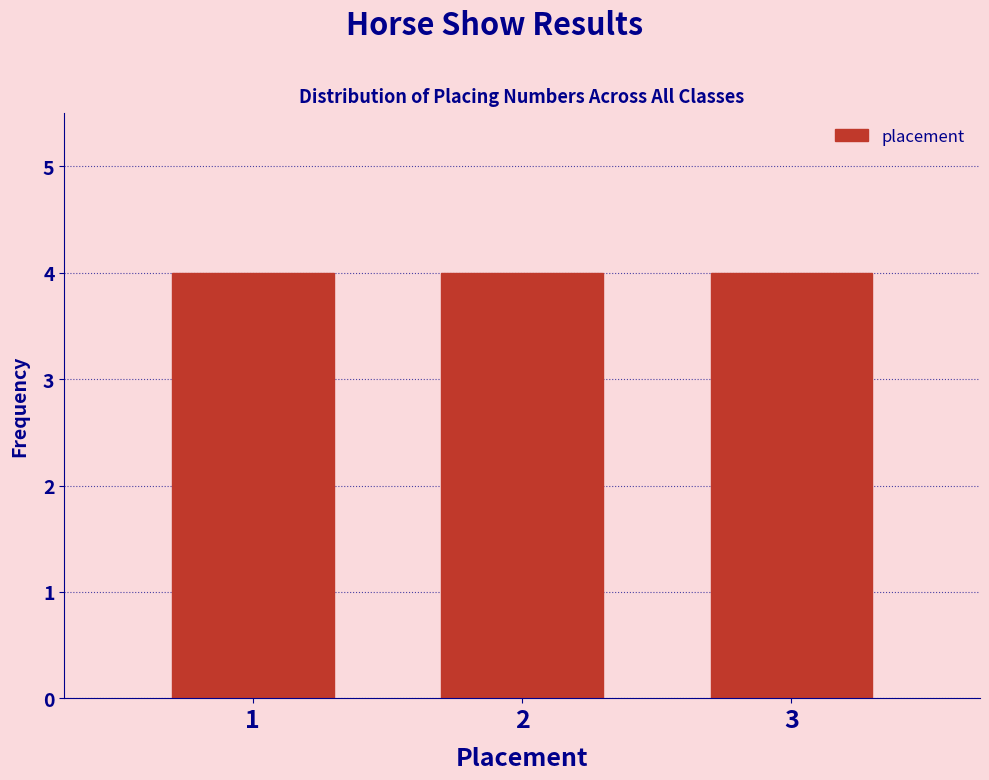

Reading left to right, list every bar in this chart as the range it spans on the x-axis followed by its height. The values are not printed on the chart, so give them approximately, as read against the axis.

0.5 to 1.5: 4
1.5 to 2.5: 4
2.5 to 3.5: 4